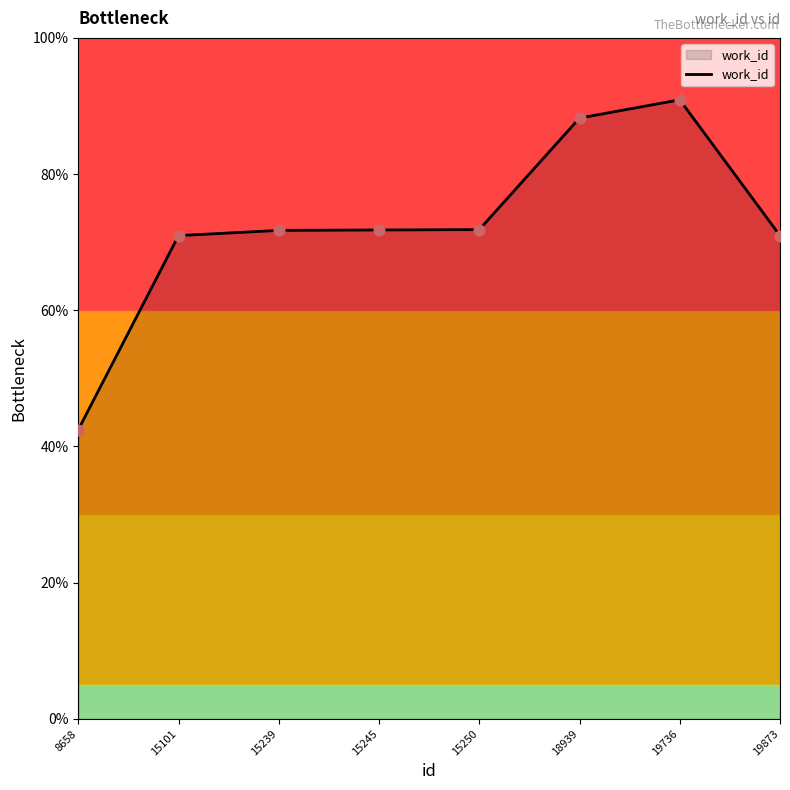

What is the change in value from 15101 to 18939?

+17.3